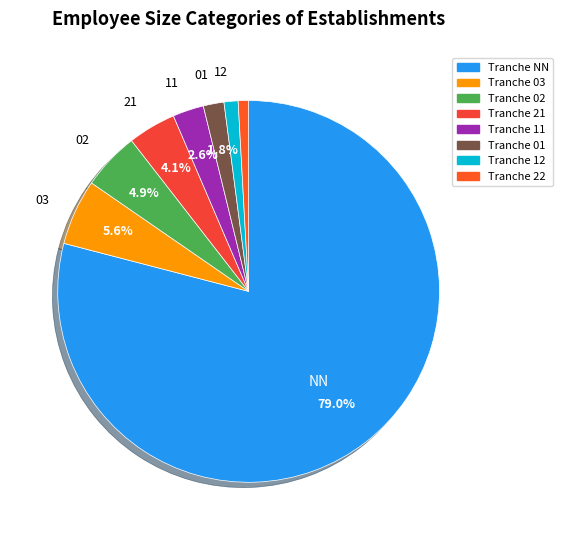

How many segments does this pie chart have?

8